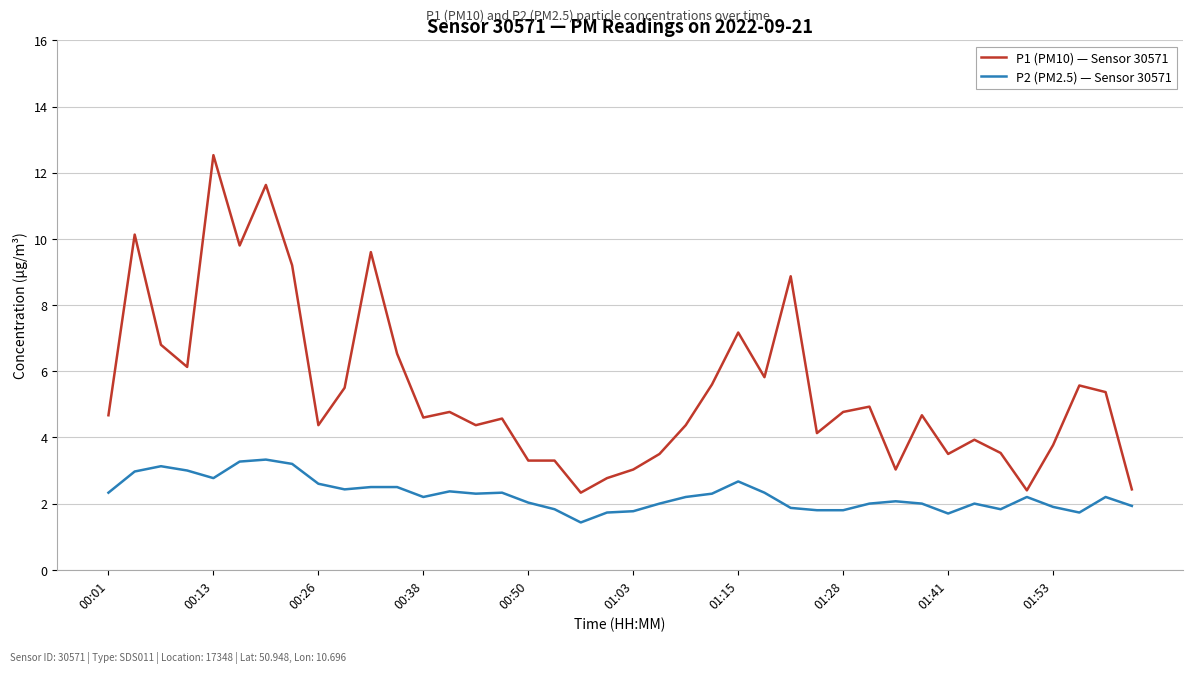

Which series has the largest total across all categories?

P1 (PM10) — Sensor 30571